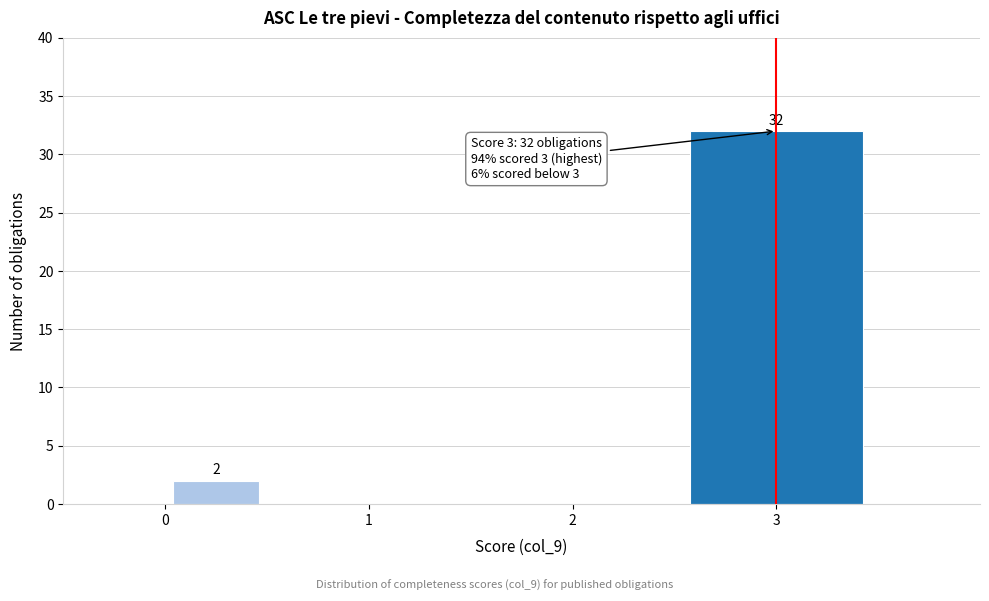

Over which range of the x-axis is the bar tallest?

2.5 to 3.5